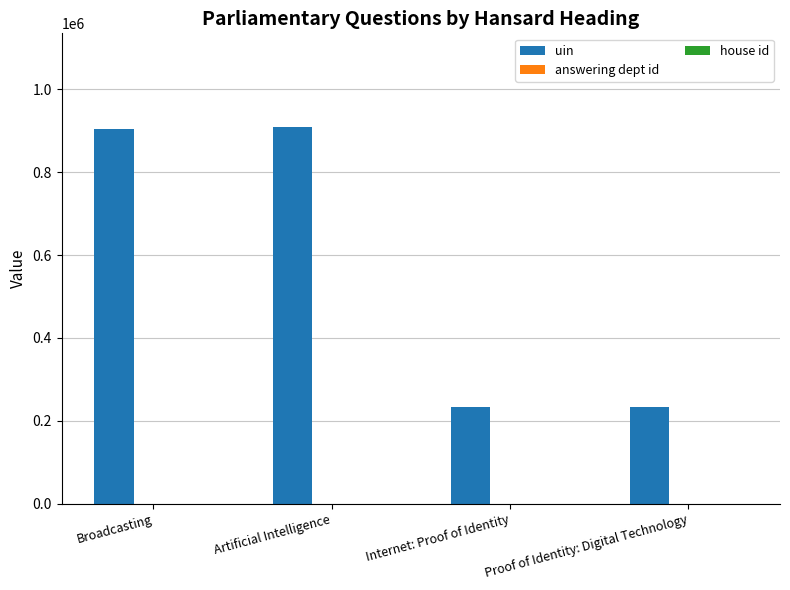

Does the chart contain stacked bars?

No